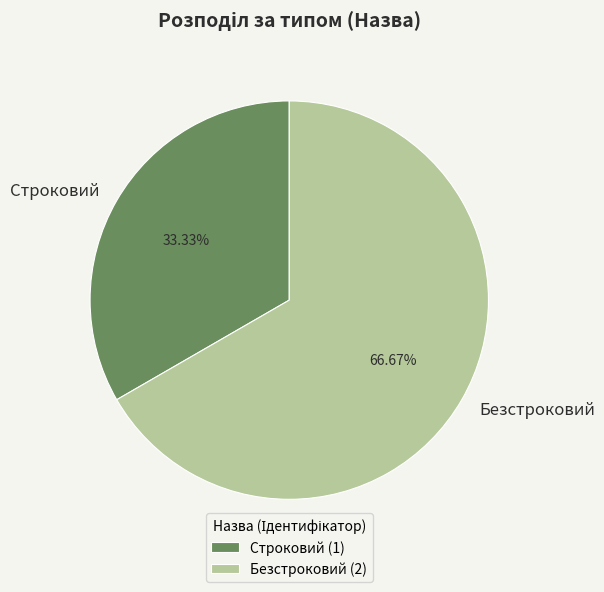

What is the total percentage of Безстроковий and Строковий?

100.0%